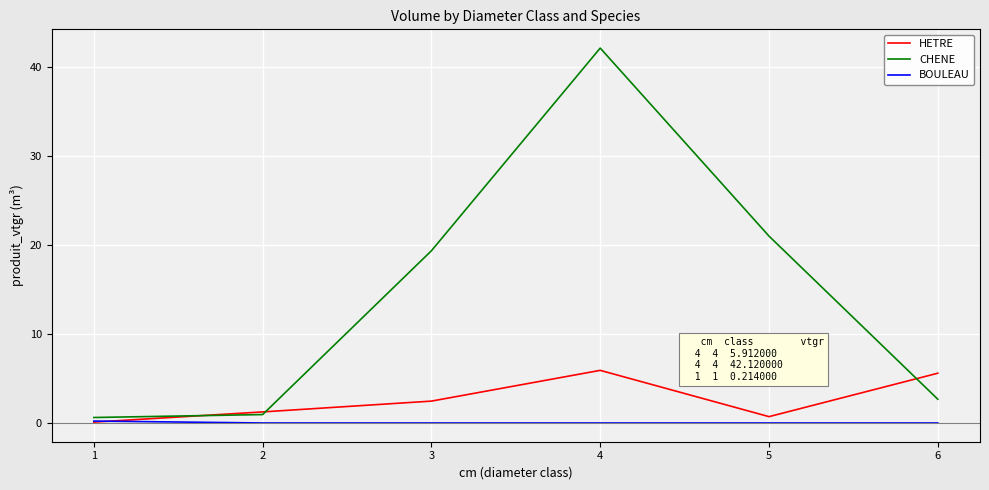

Where do HETRE and BOULEAU first cross each other?

1 and 2